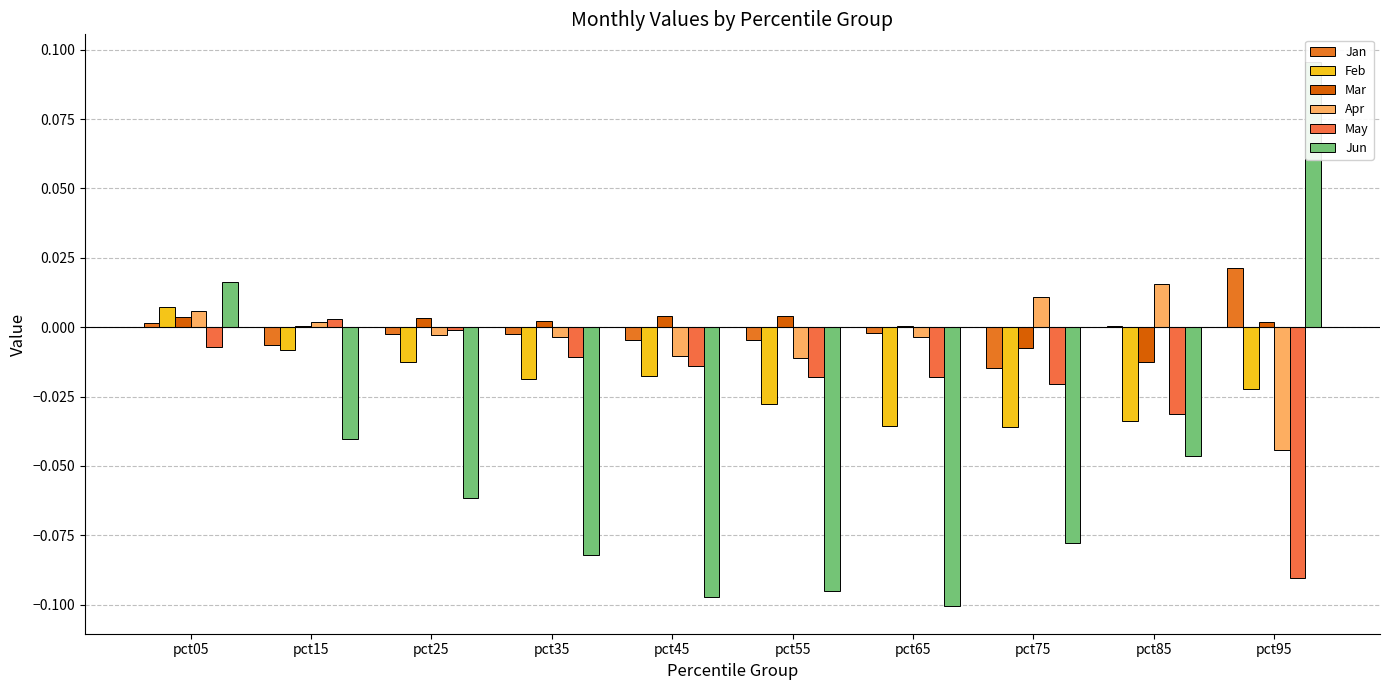

The value of Jun at pct65 is -0.1. True or false?

False